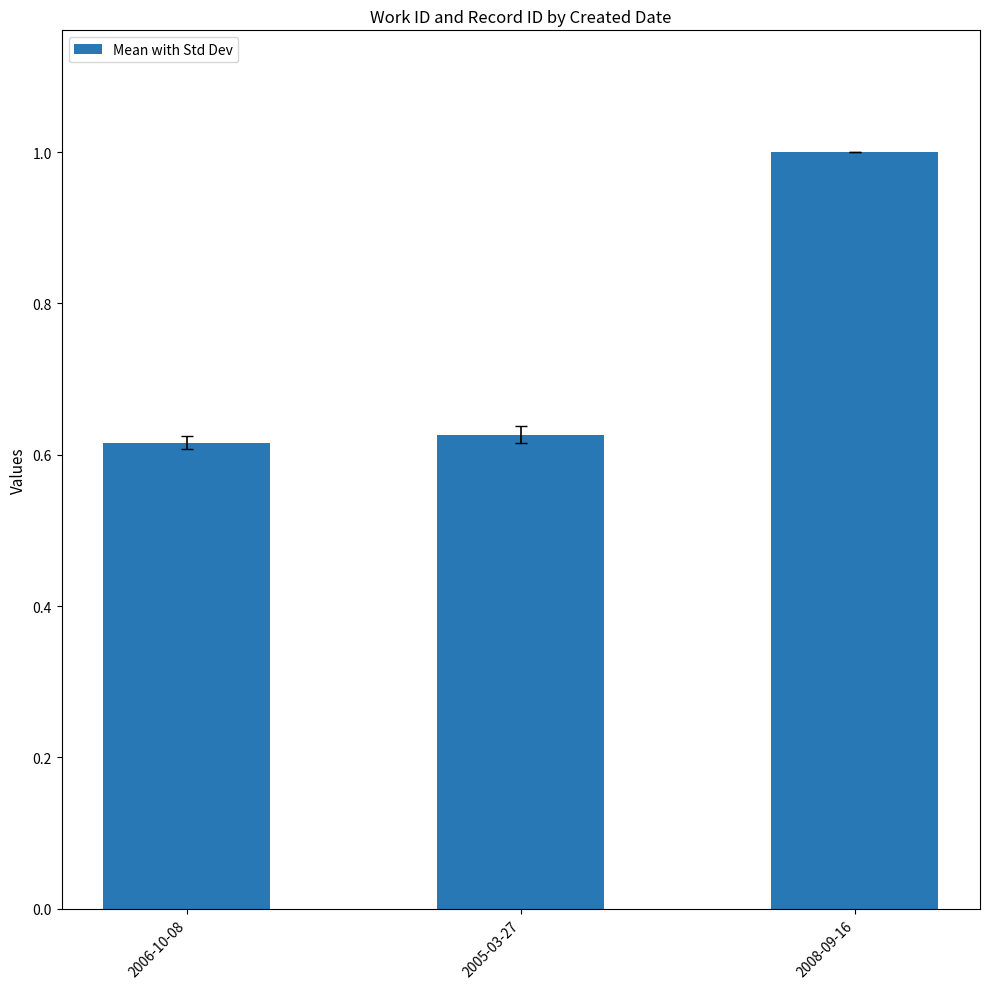

What is the greatest value displayed?

1.0